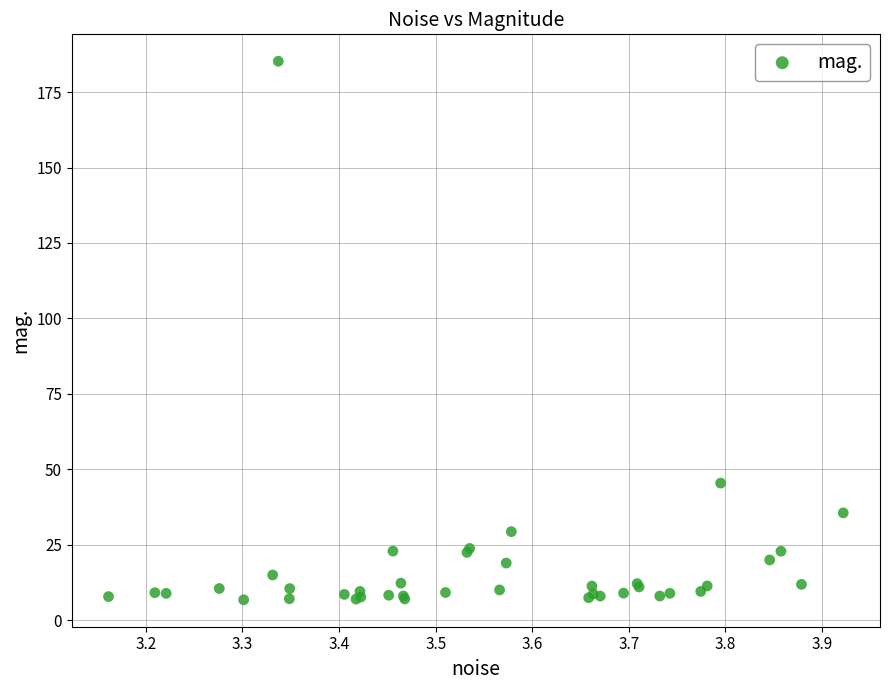

What Y value in the scatter plot is closest to 95?

45.4